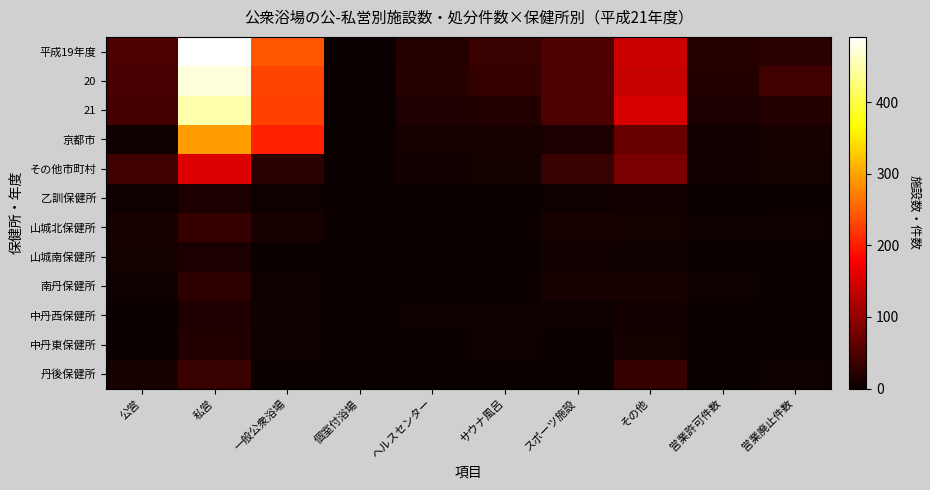

Which series has the largest total across all categories?

平成19年度